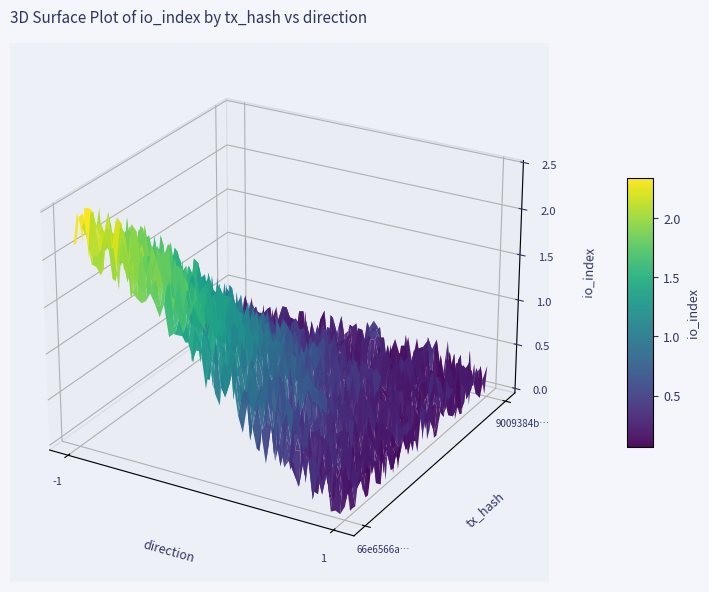

Between -1 and 1, which is larger?

-1